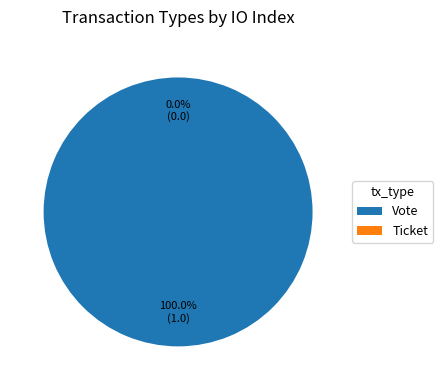

Which category has the biggest portion of the pie?

Vote